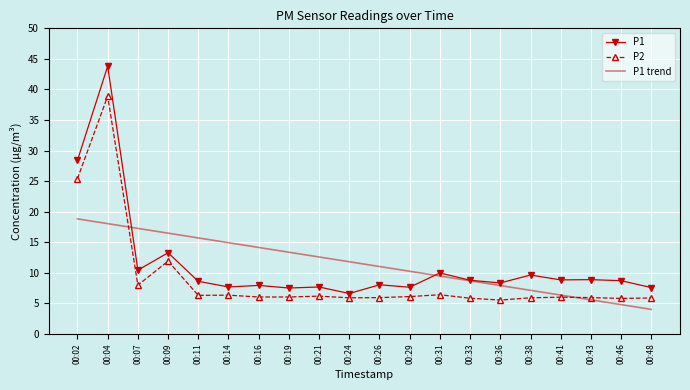

What is the difference between the highest and lowest values at 00:02?

9.6